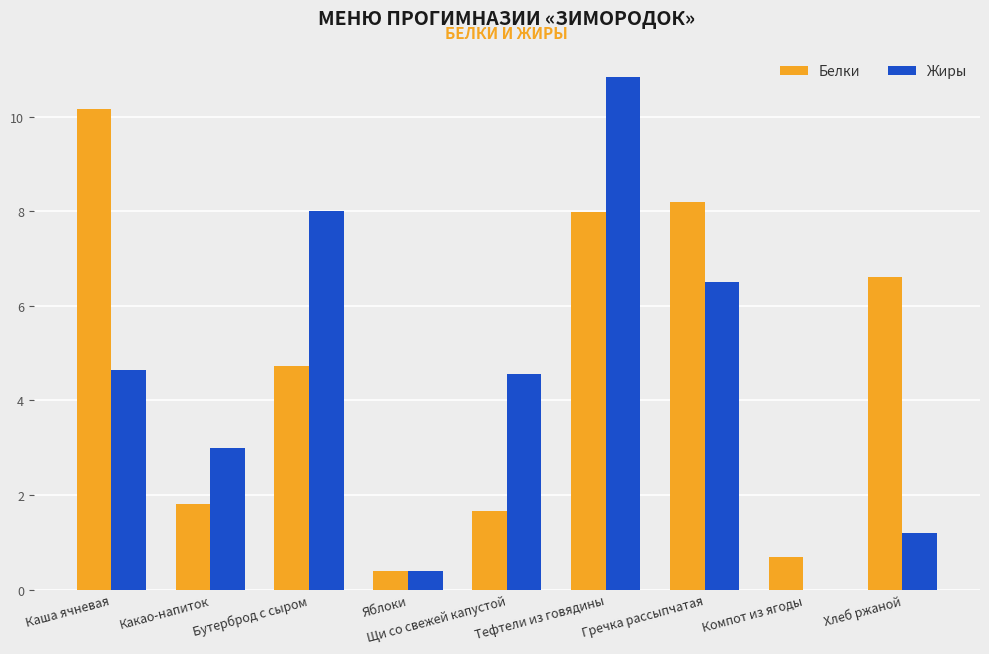

Is the value of Белки at Бутерброд с сыром greater than the value of Жиры at Яблоки?

Yes